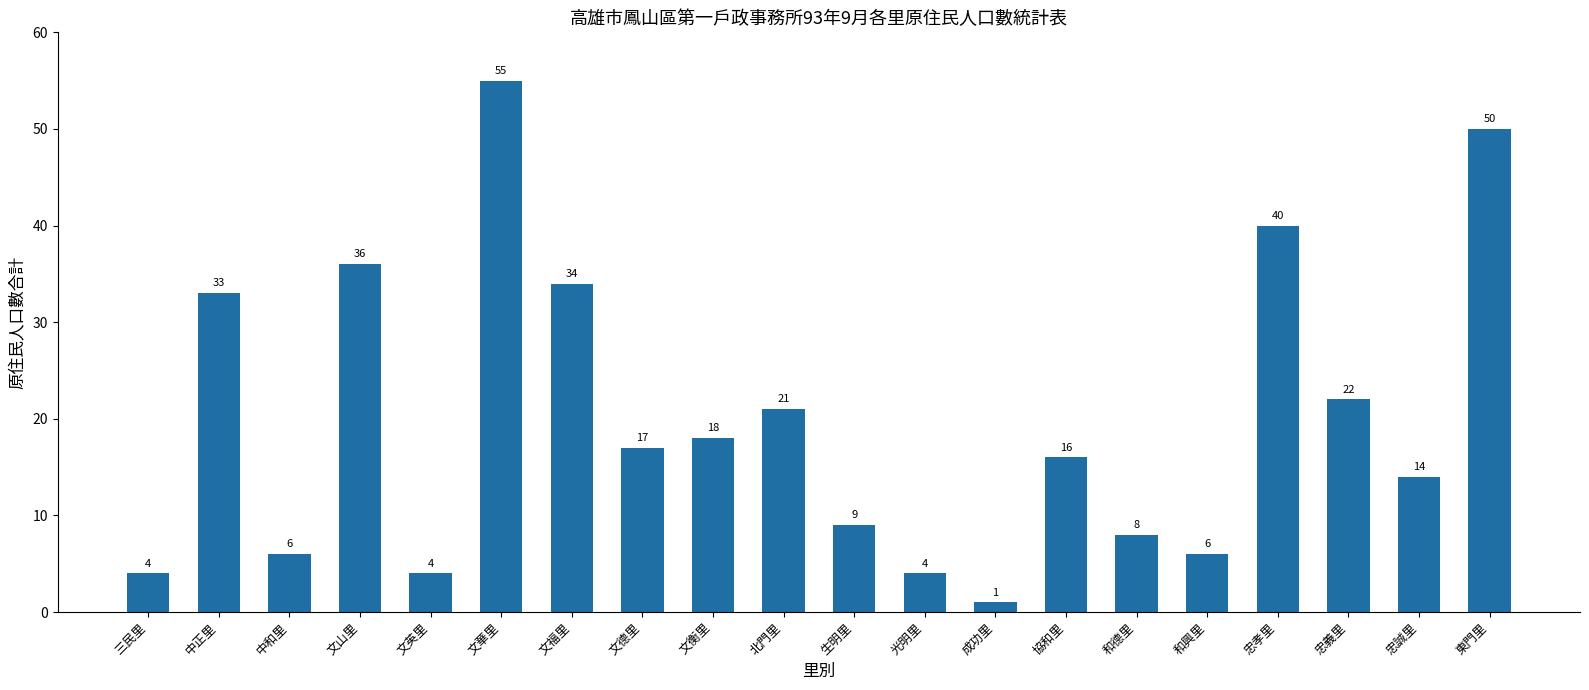

What is the average value?

20